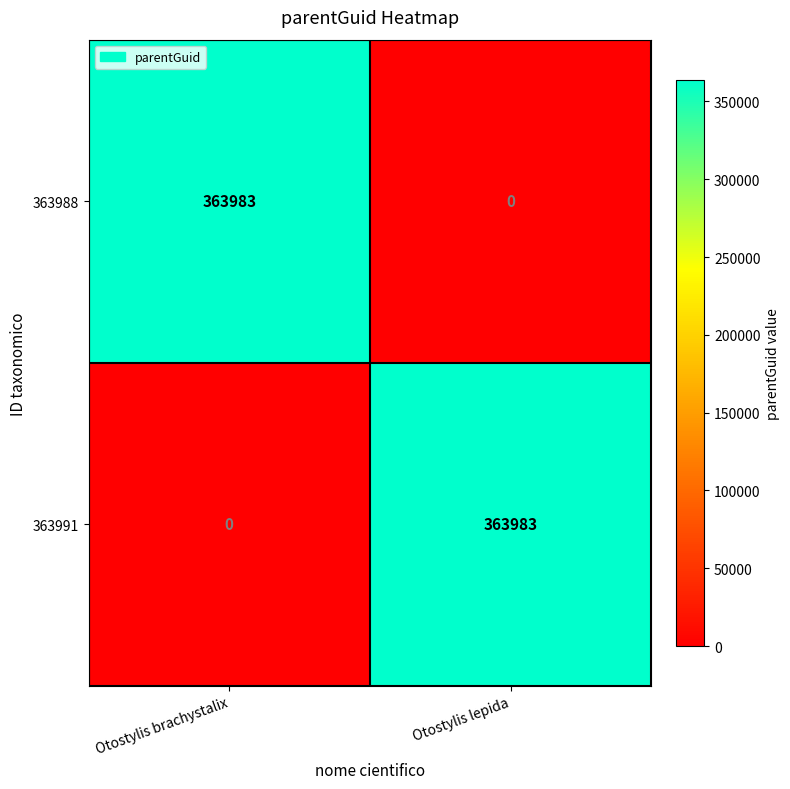

Rank the series at Otostylis brachystalix from lowest to highest value.

363991, 363988